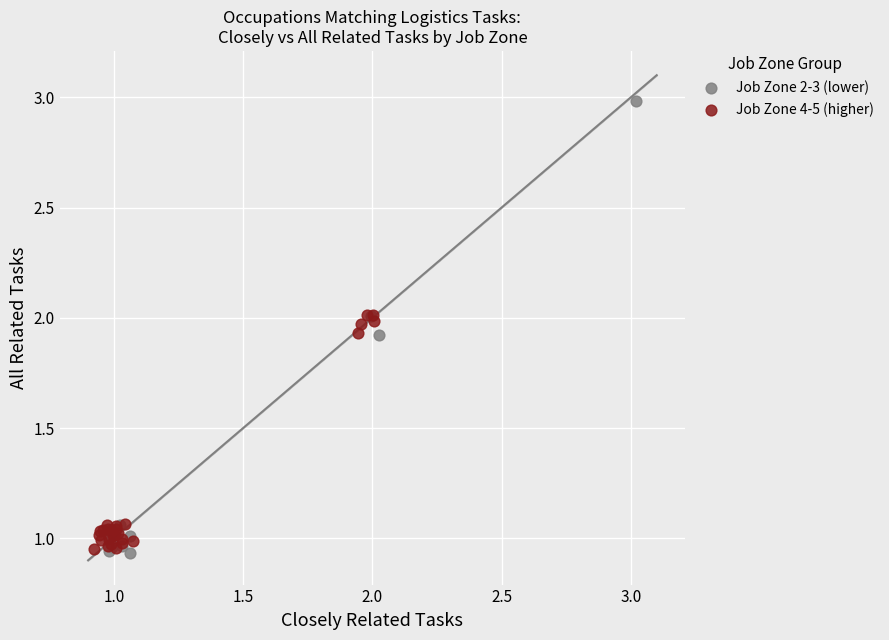

Which series contains the highest Y value?

Job Zone 2-3 (lower)